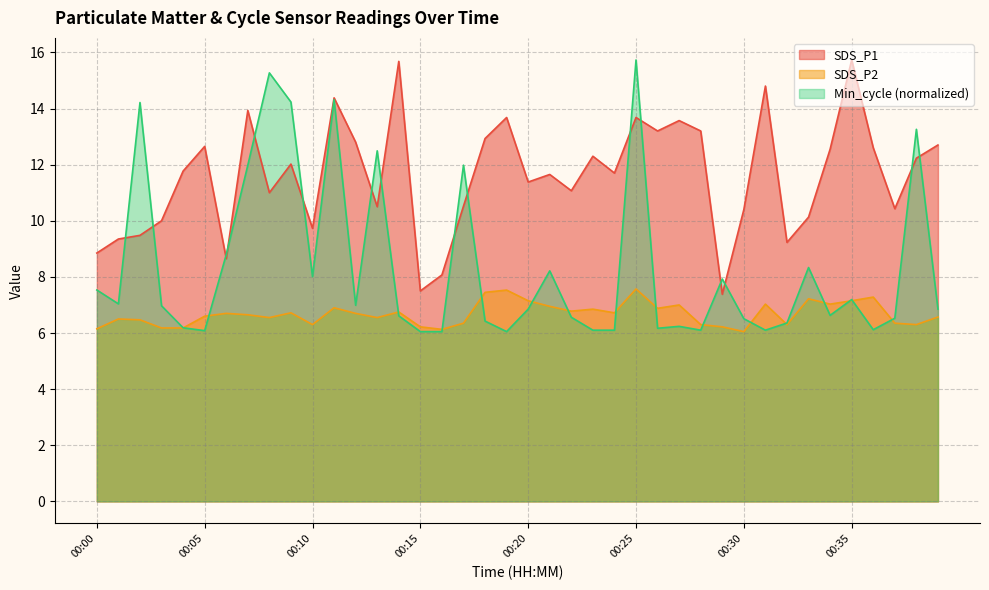

List the labels in order of SDS_P2 value, smallest first.

00:30, 00:16, 00:00, 00:03, 00:04, 00:15, 00:29, 00:10, 00:28, 00:32, 00:38, 00:17, 00:37, 00:02, 00:01, 00:08, 00:13, 00:39, 00:05, 00:07, 00:06, 00:12, 00:09, 00:24, 00:14, 00:22, 00:23, 00:26, 00:11, 00:21, 00:27, 00:31, 00:34, 00:20, 00:35, 00:33, 00:36, 00:18, 00:19, 00:25